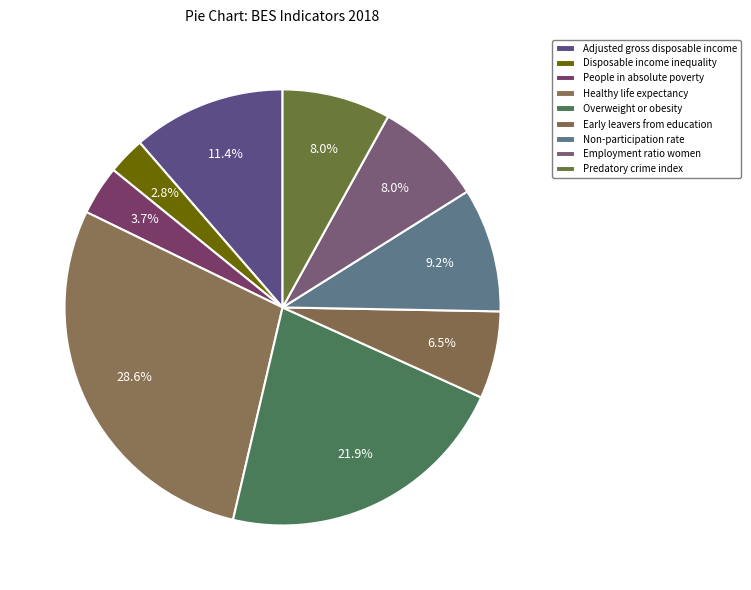

Is it true that Predatory crime index is 1% of the pie?

False